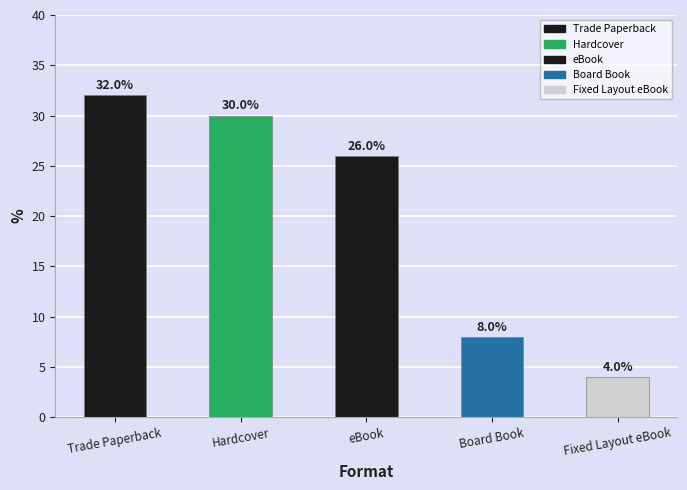

Reading left to right, transcribe all the data shown in this chart.

Trade Paperback=32	Hardcover=30	eBook=26	Board Book=8	Fixed Layout eBook=4